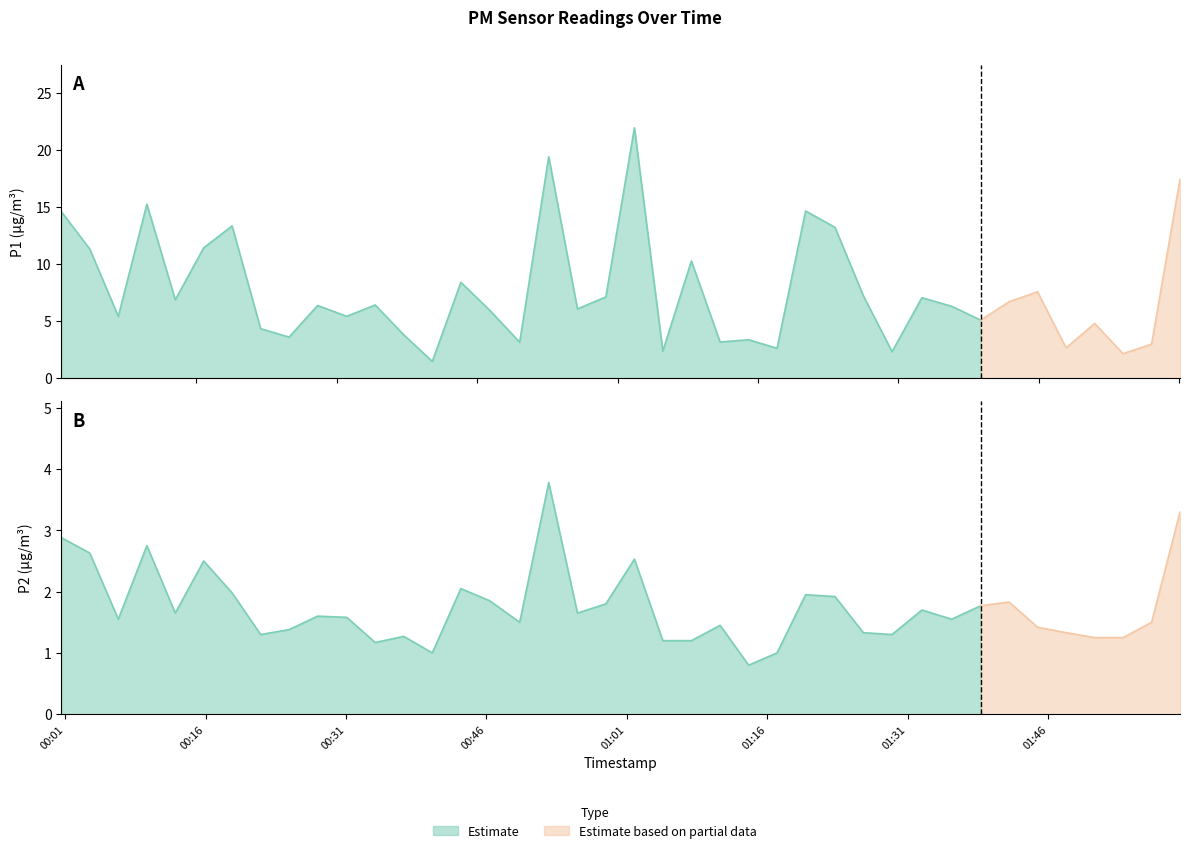

Where is the first local maximum for P1?

3